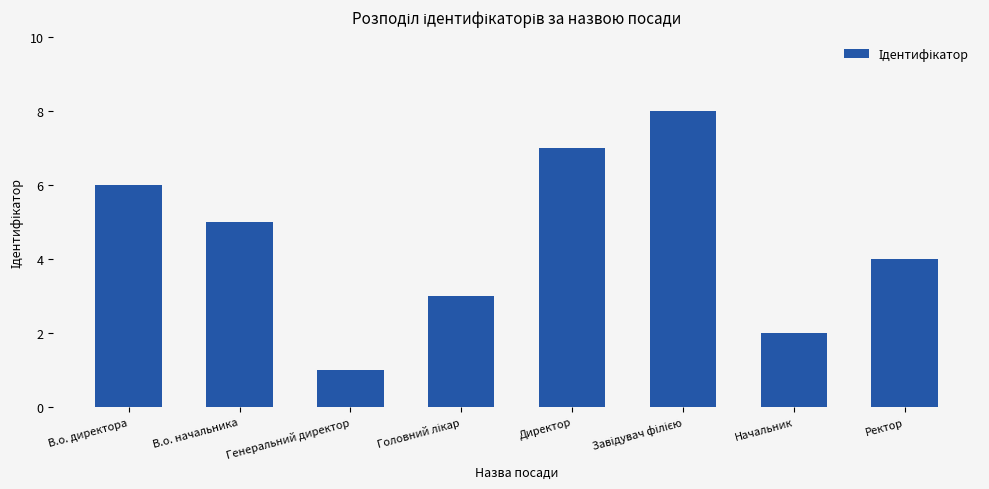

Are the bars horizontal?

No